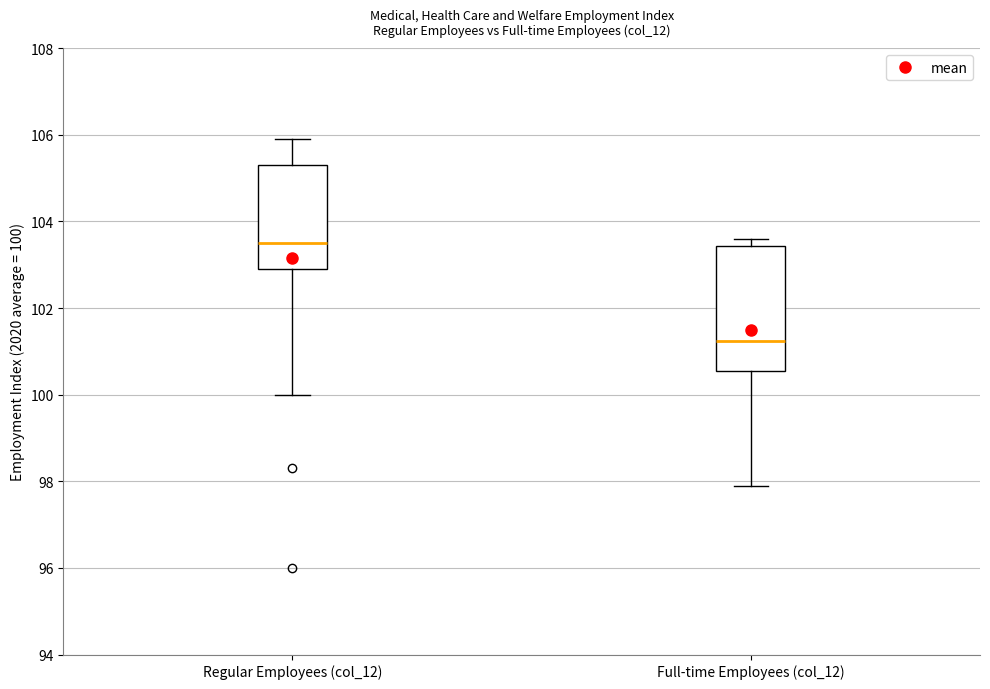

Which box has the highest median line?

Regular Employees (col_12)